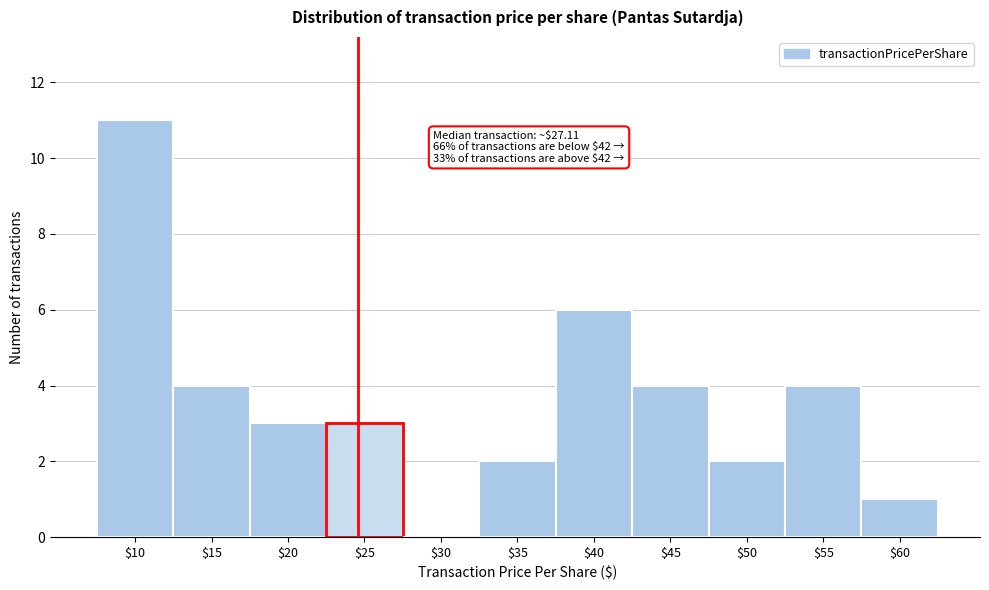

At which category does the chart reach its peak across all series?

$10